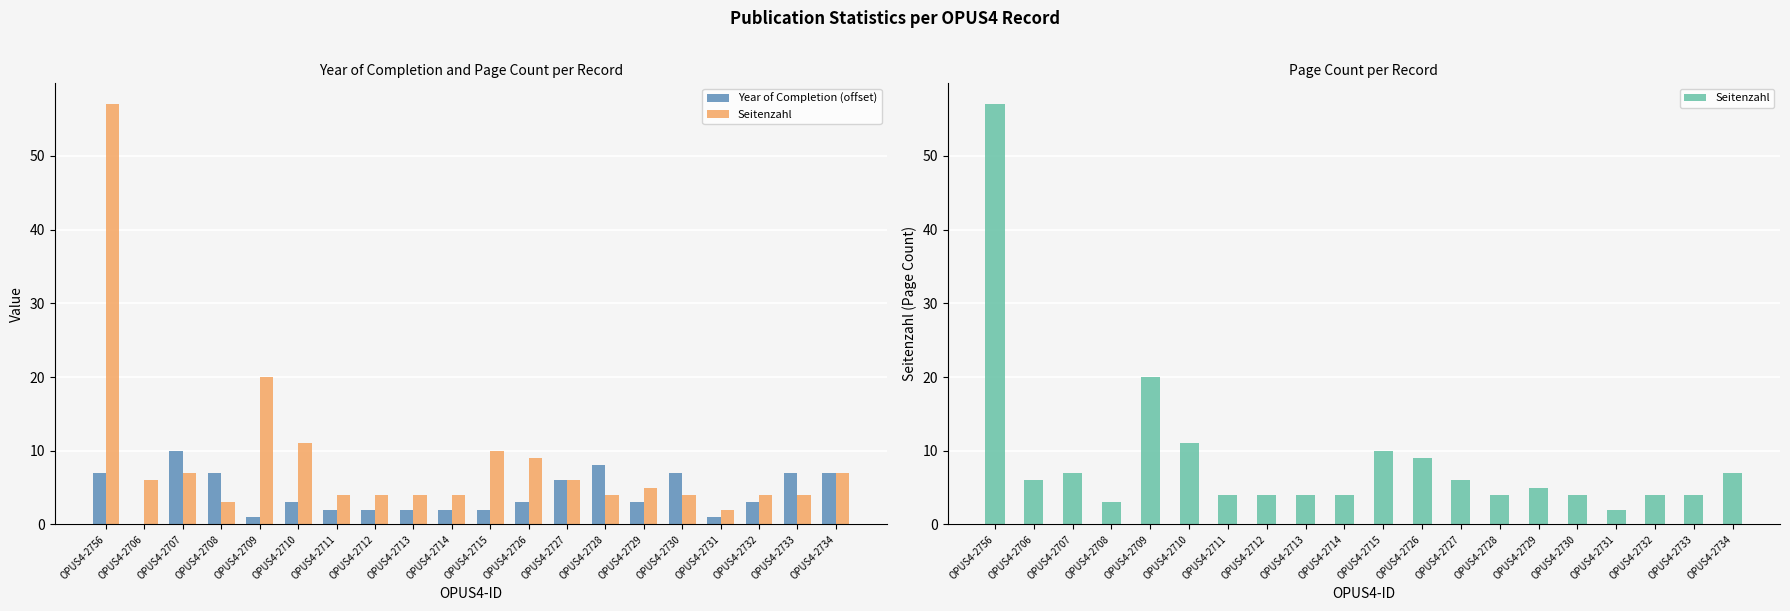

Rank the series at OPUS4-2707 from lowest to highest value.

Seitenzahl, Year of Completion (offset)